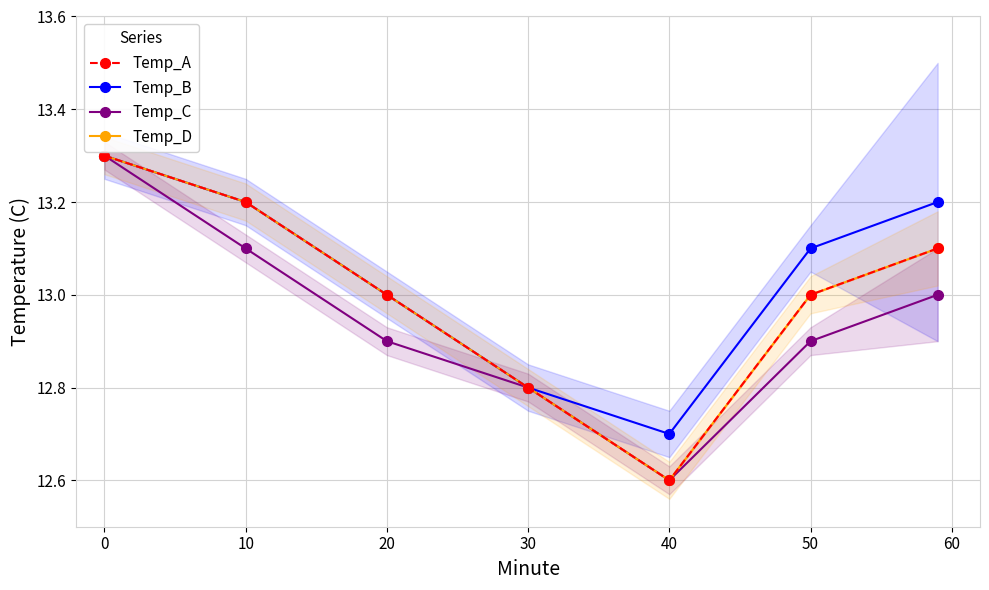

True or false: Temp_A has more than 1 points higher than both neighbors.

False